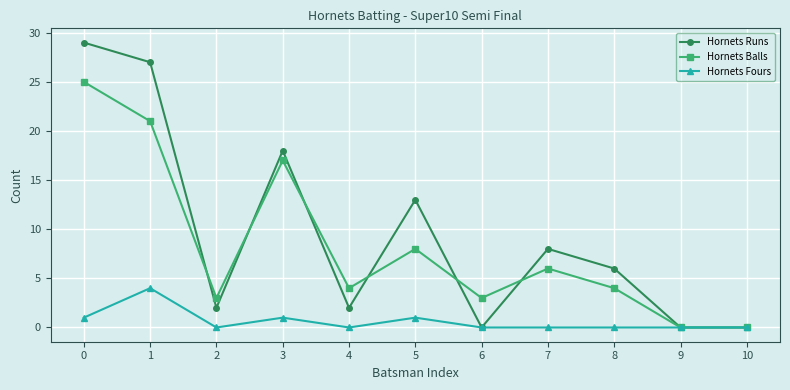

What is the greatest value displayed?

29